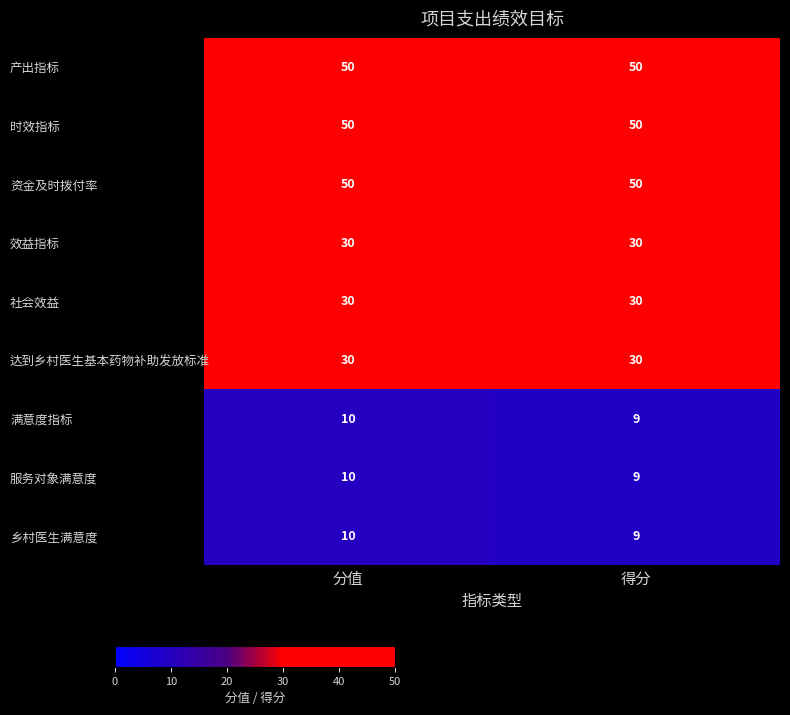

What is the smallest value displayed?

9